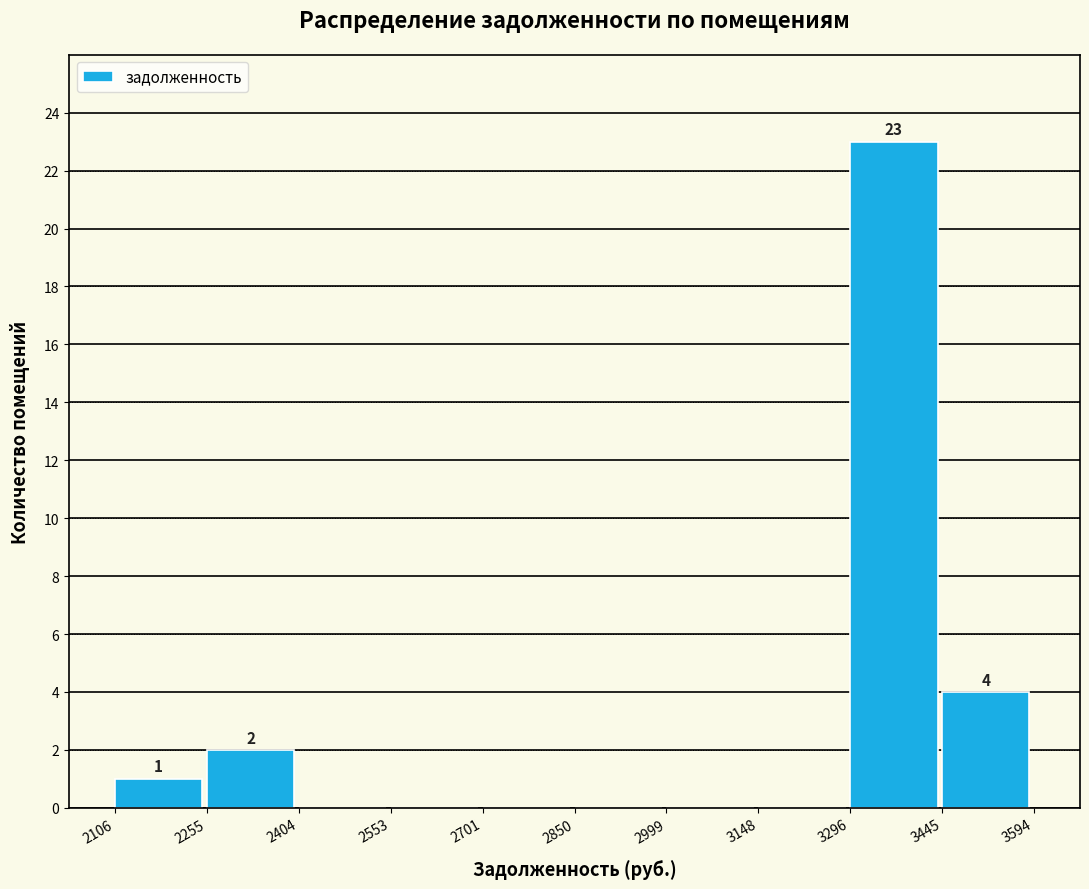

Over which range of the x-axis is the bar tallest?

3296 to 3445